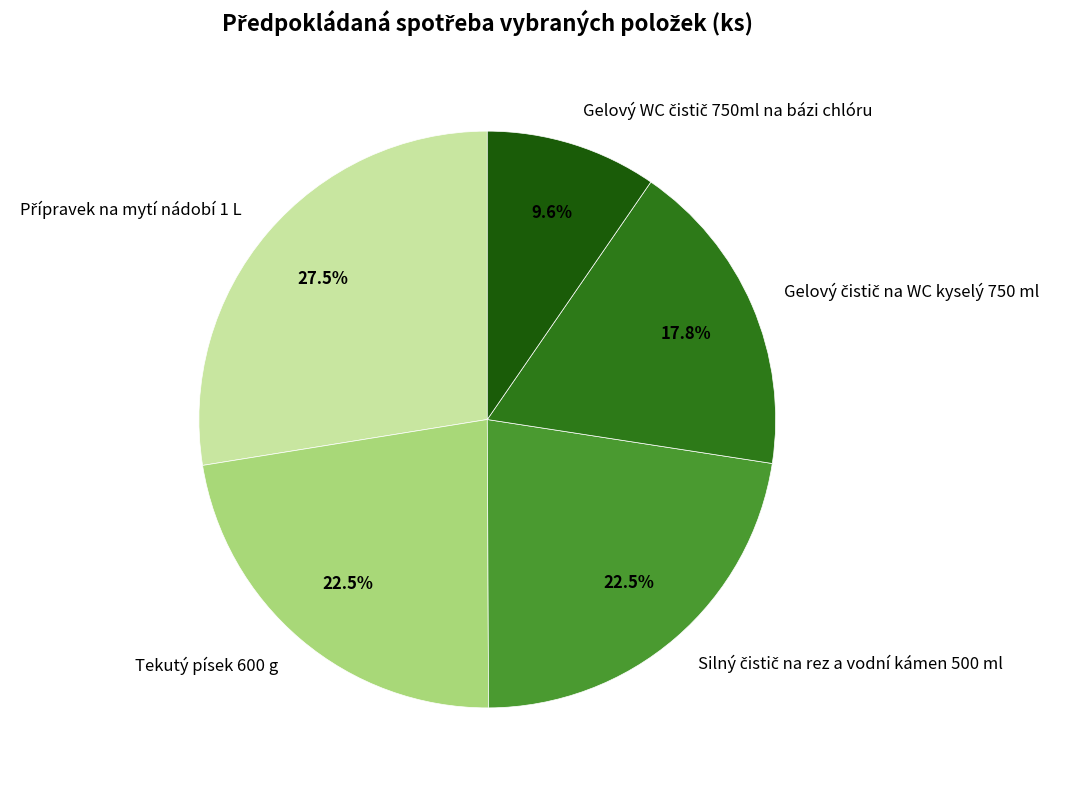

To the nearest percent, what is the difference between the largest and smallest slice percentages?

18%